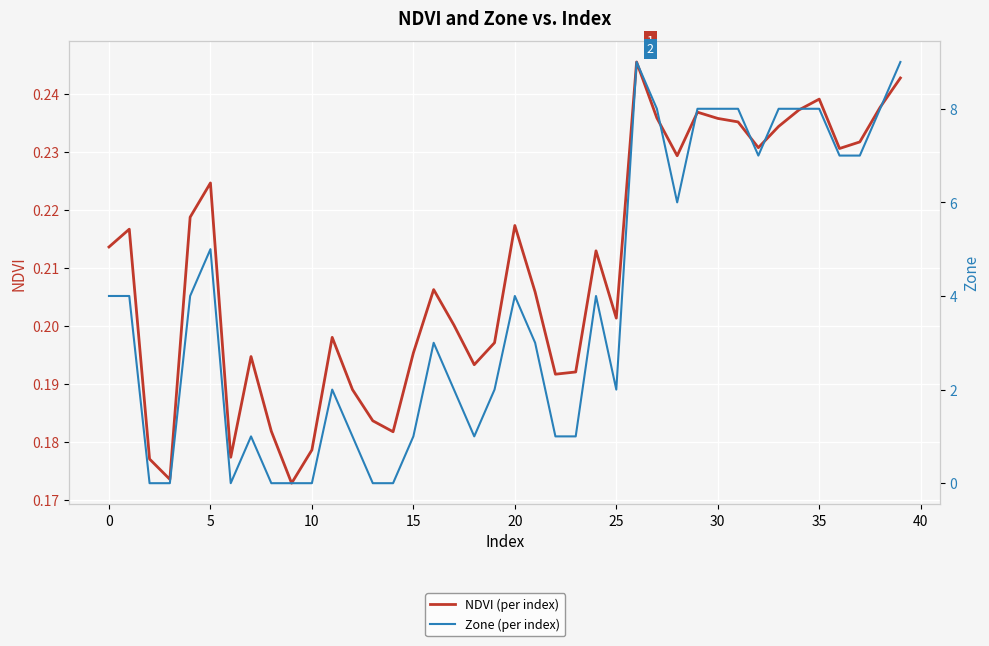

How many NDVI (per index) values are between 0 and 1?

40